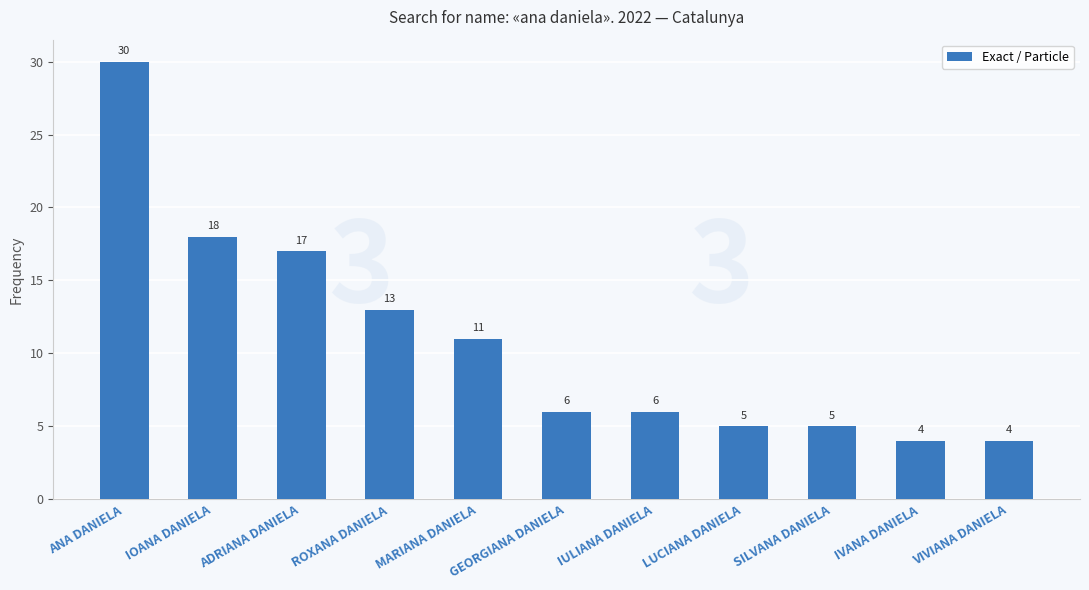

Which label corresponds to the largest value in the chart?

ANA DANIELA